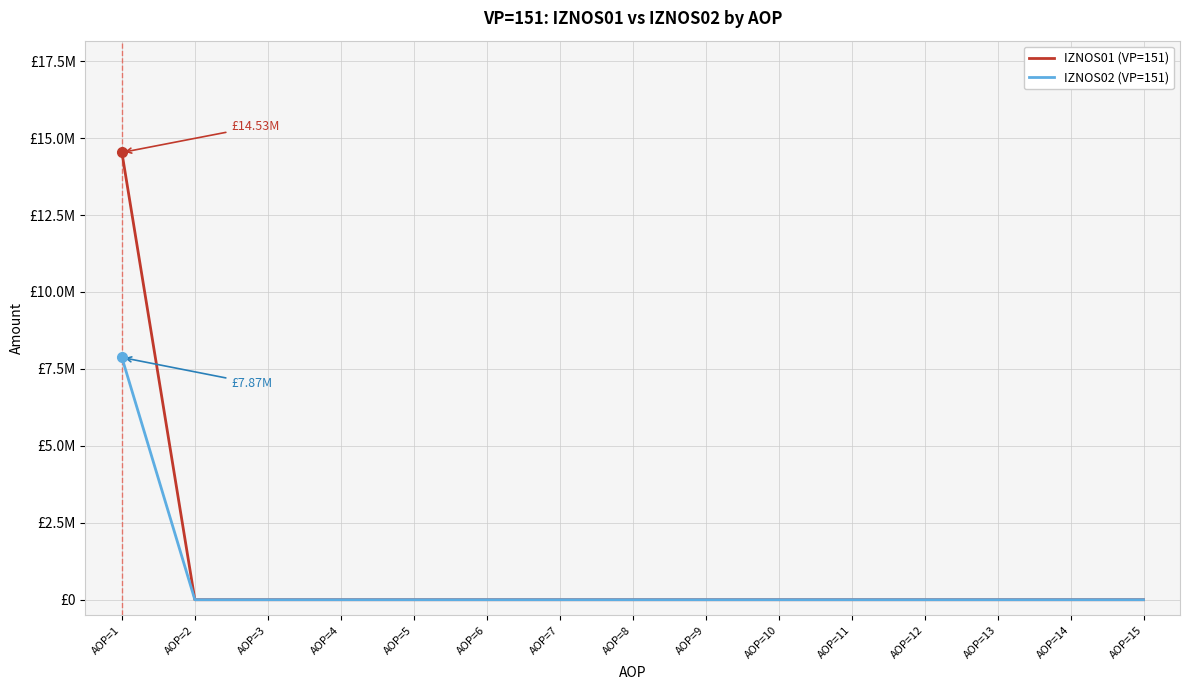

What is the difference between the maximum and minimum values in the IZNOS02 (VP=151) series?

7871845.2